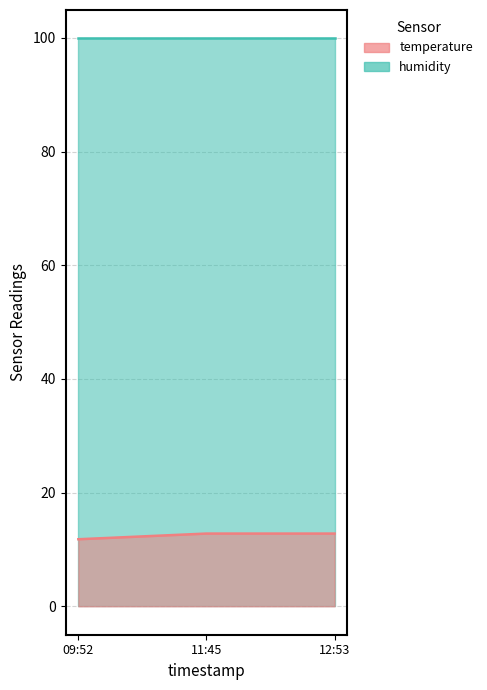

True or false: the data shows 12.8 at 11:45.

True